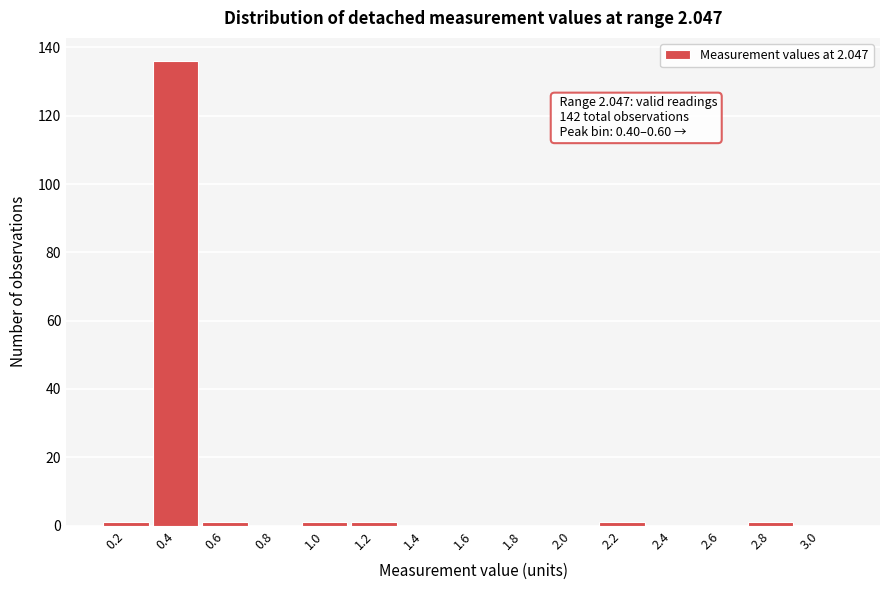

Reading left to right, what are all the values shown in this chart?

0.2=1	0.4=136	0.6=1	0.8=0	1.0=1	1.2=1	1.4=0	1.6=0	1.8=0	2.0=0	2.2=1	2.4=0	2.6=0	2.8=1	3.0=0